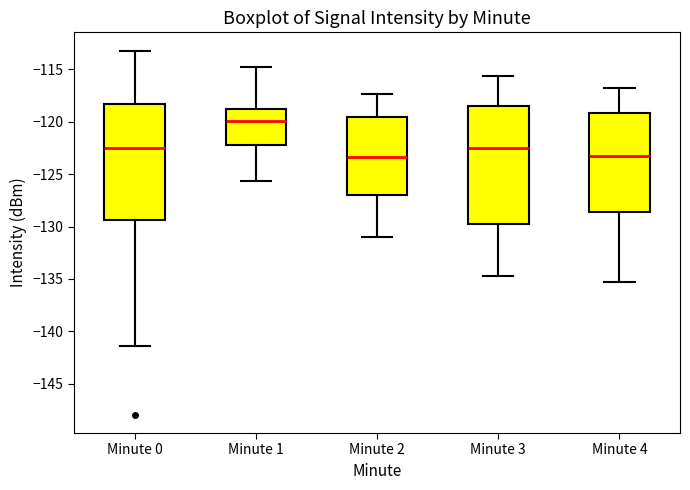

Which box's median line is the highest?

Minute 1